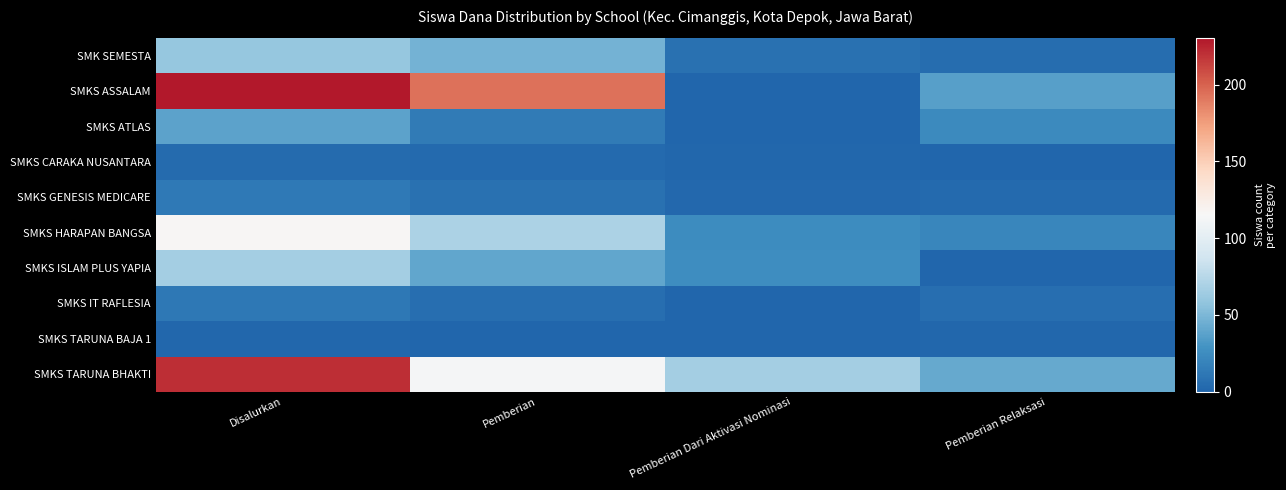

What is the spread (max minus min) of values at Pemberian Dari Aktivasi Nominasi?

66